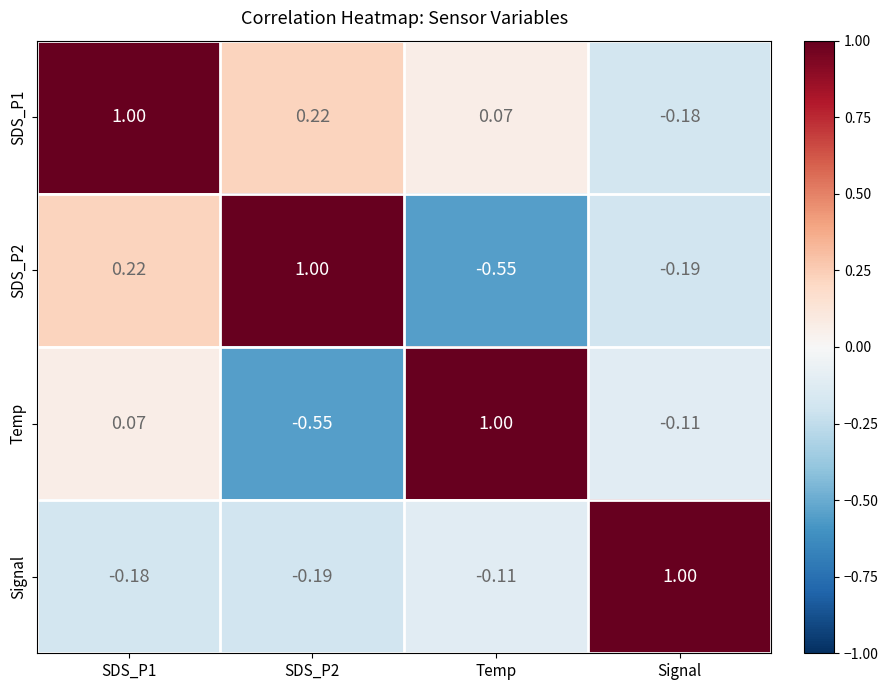

At how many categories does at least one series exceed 0?

4